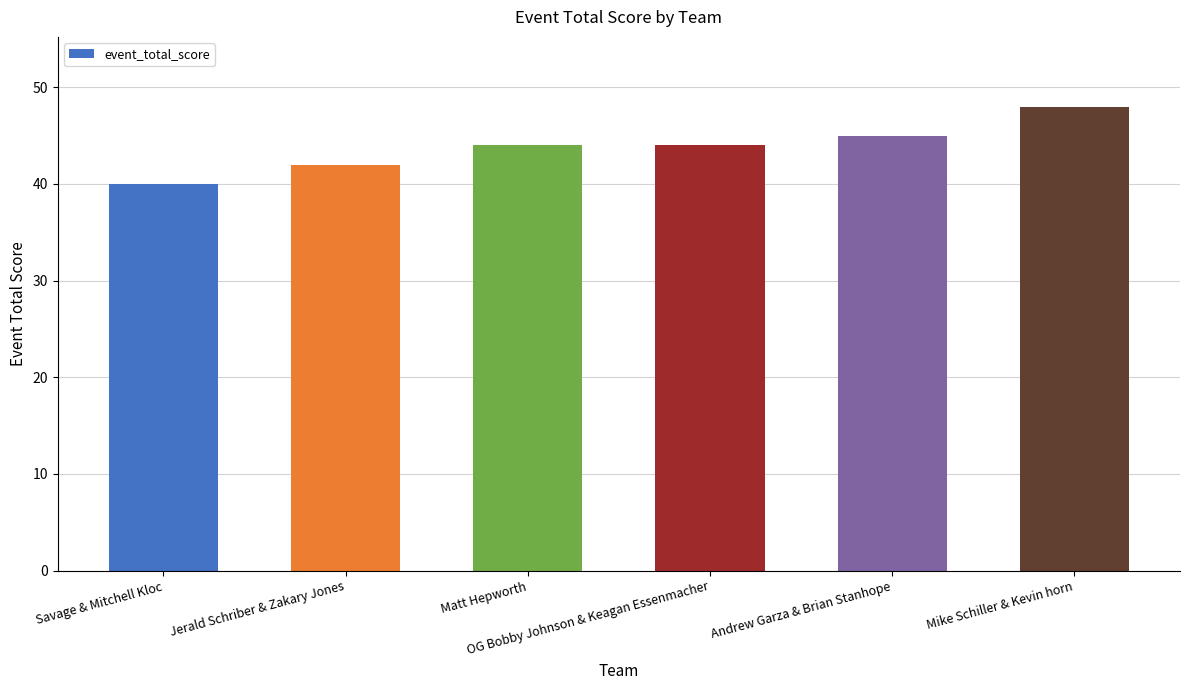

What is the maximum value shown in the chart?

48